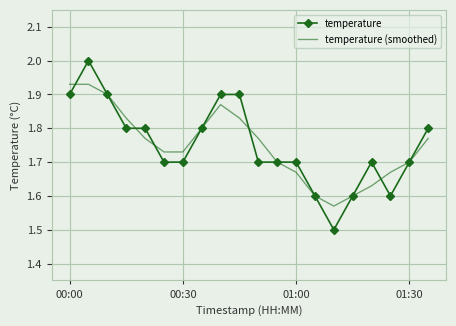

Which series has the largest range (max minus min)?

temperature